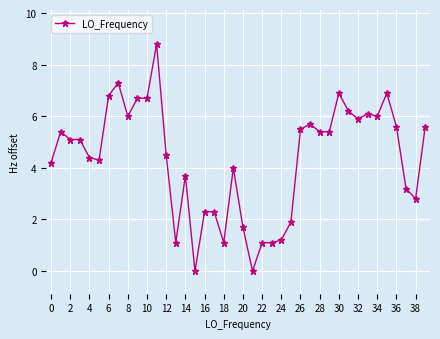

What is the value of the 20th point from the left?

4.0